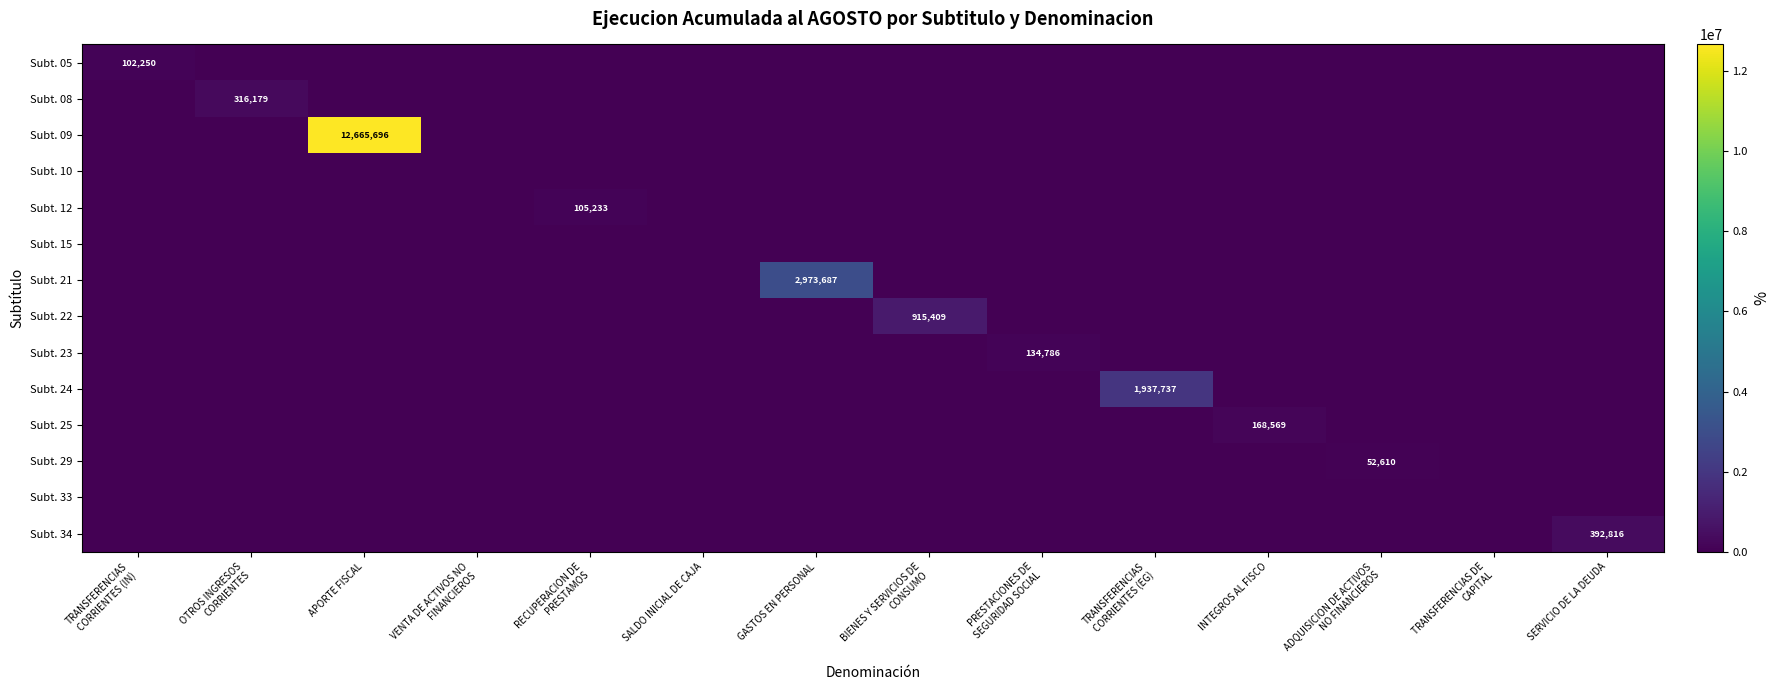

What is the difference between the maximum and minimum values in the Subt. 34 series?

392816